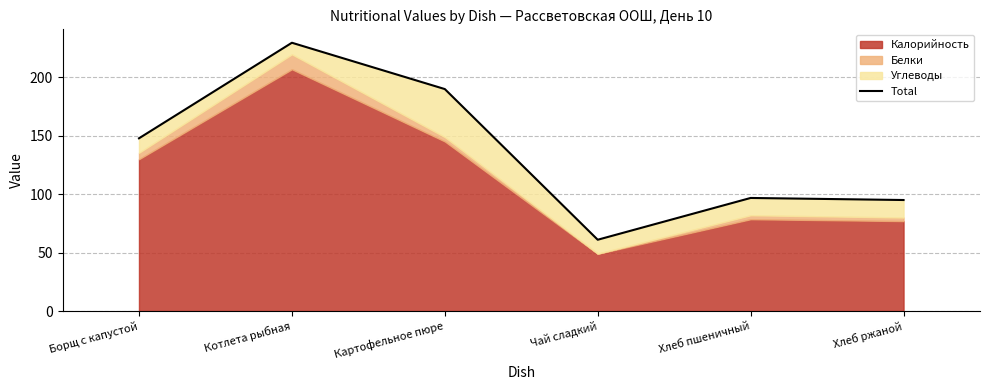

Is it true that the value at Хлеб пшеничный is 37.8?

False